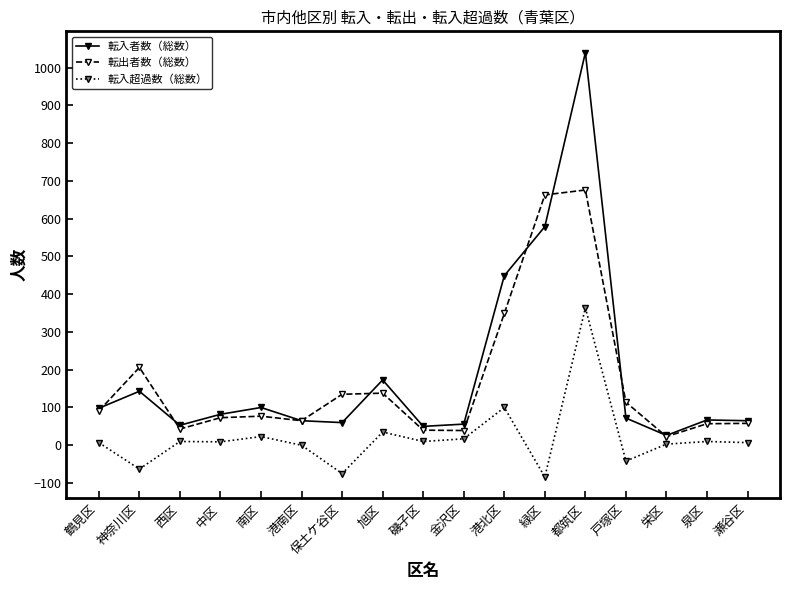

Between 保土ケ谷区 and 都筑区, which series saw the biggest shift?

転入者数（総数）